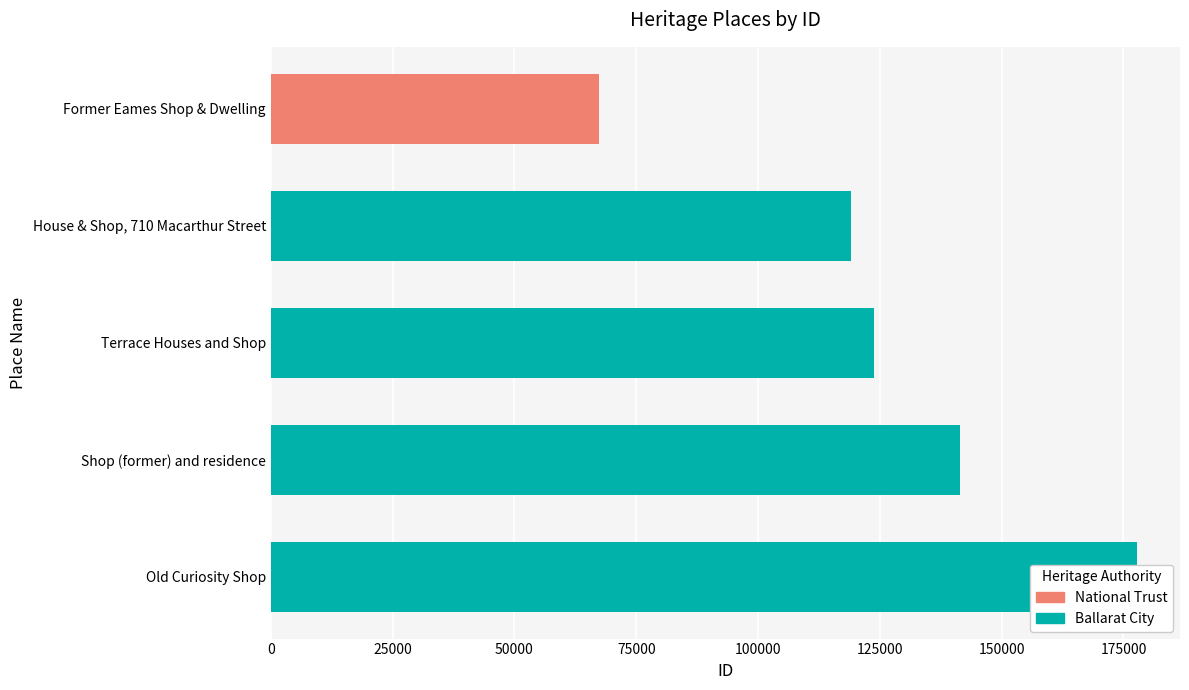

The chart shows a value of 123849 at Terrace Houses and Shop. True or false?

True